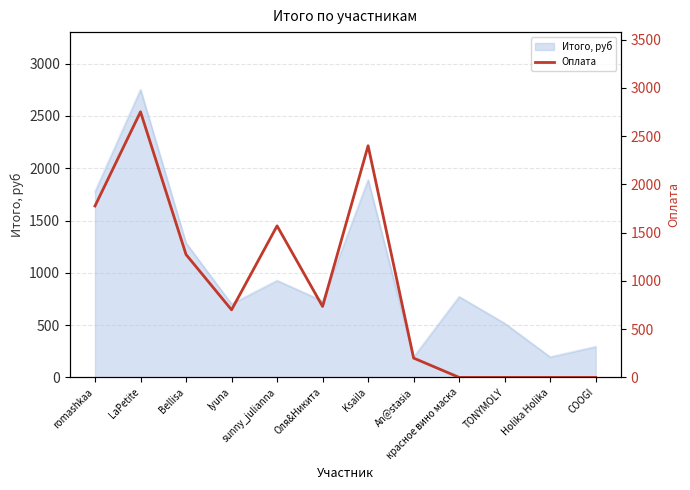

Where is Итого, руб nearest to the value 1473?

Bellisa